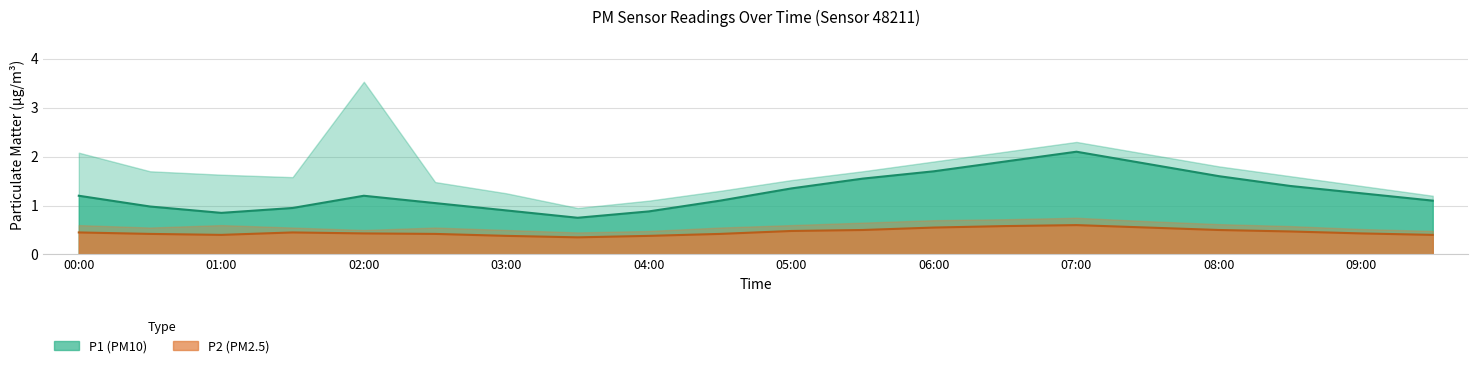

Which series has the largest total across all categories?

P1